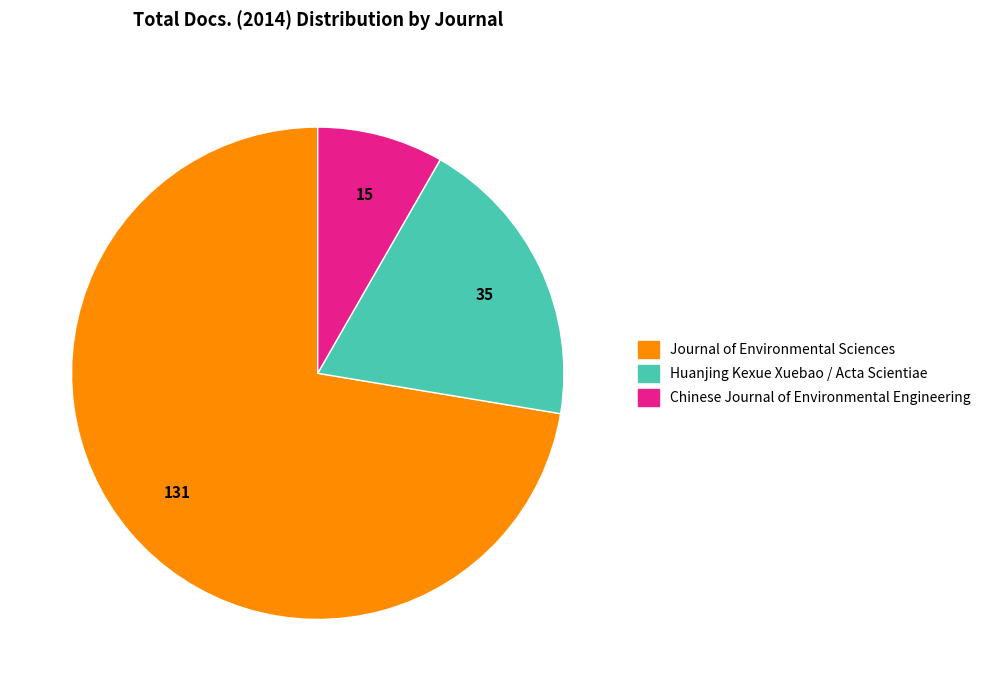

Is the sum of Chinese Journal of Environmental Engineering and Huanjing Kexue Xuebao / Acta Scientiae greater than half?

No